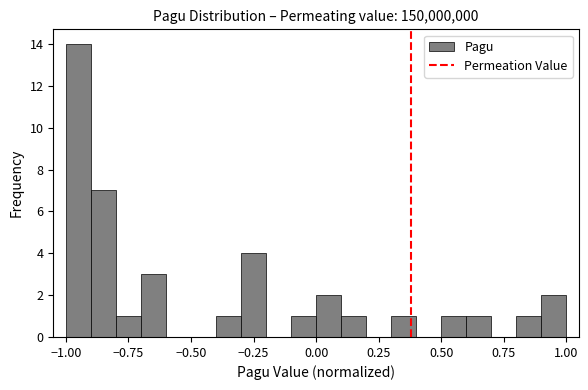

Around what value on the x-axis is the tallest bar? Give the approximate position of its centre, as read against the axis.

-0.95